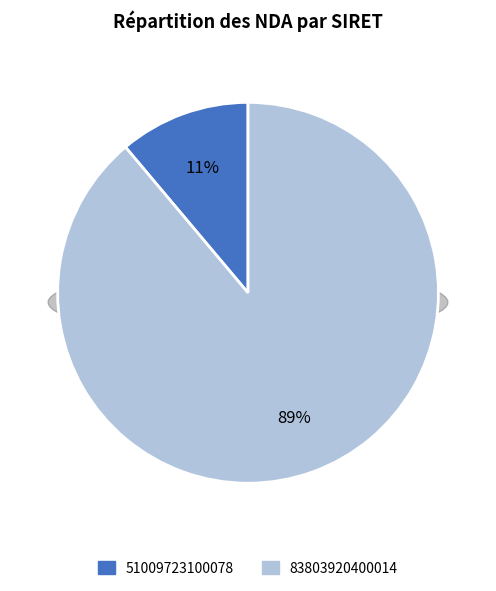

True or false: 83803920400014 accounts for 79% of the total.

False